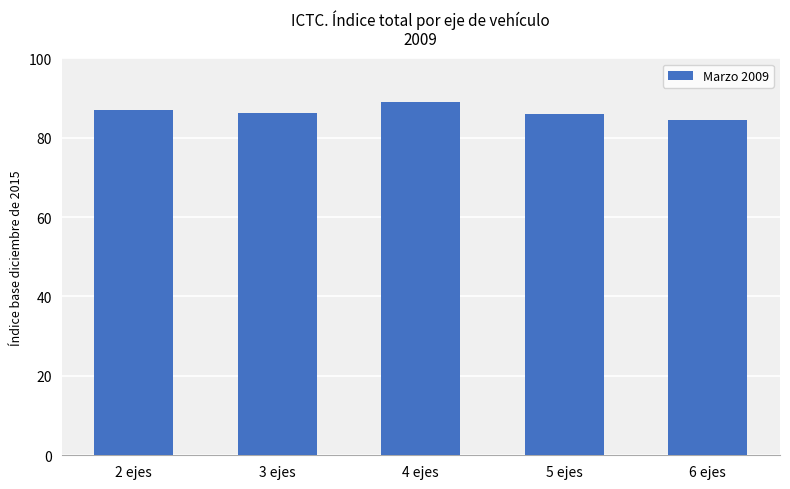

True or false: the data shows 56.3 at 2 ejes.

False